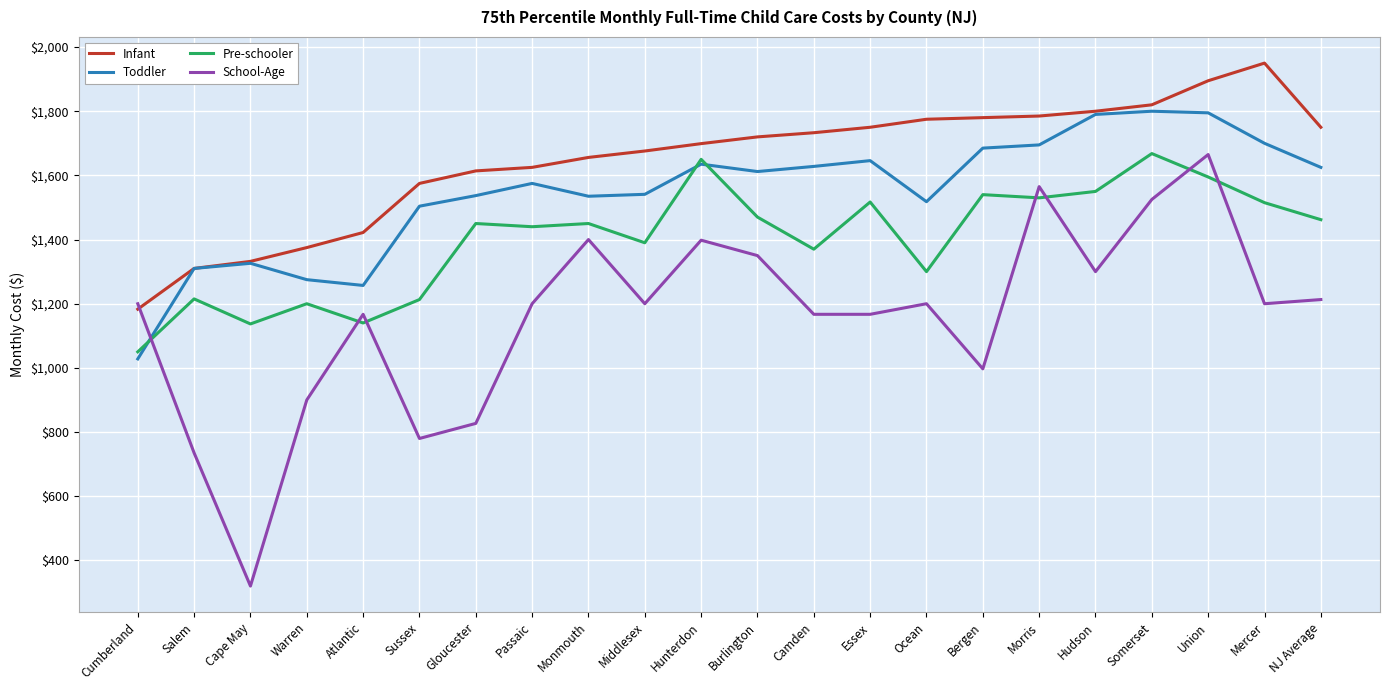

Does the chart display data point markers on the line(s)?

No